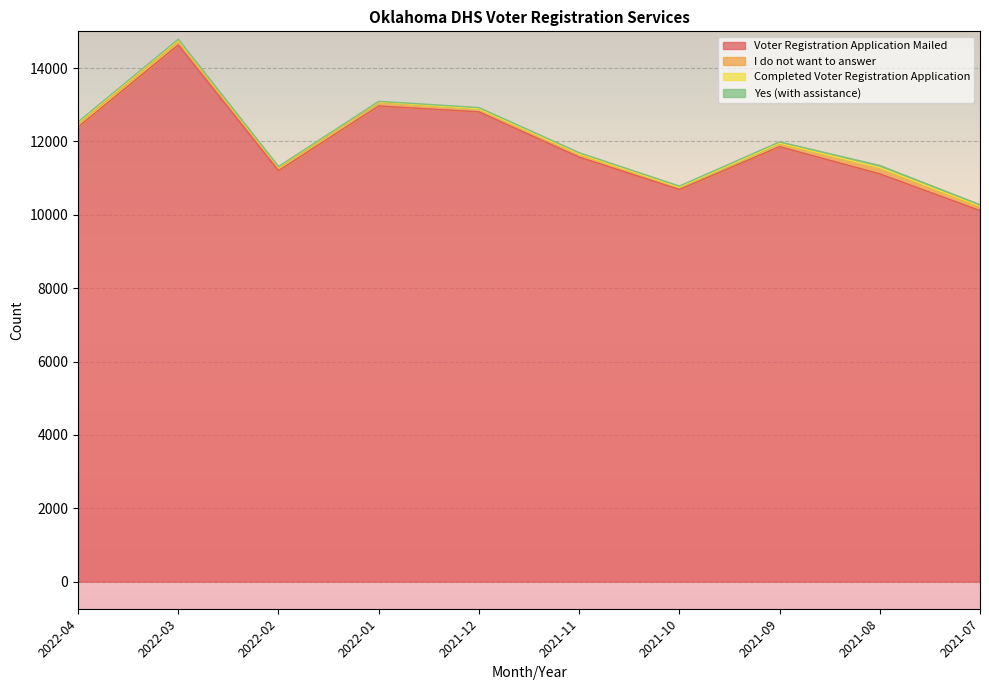

List the series in order of their peak value, highest first.

Voter Registration Application Mailed, I do not want to answer, Yes (with assistance), Completed Voter Registration Application